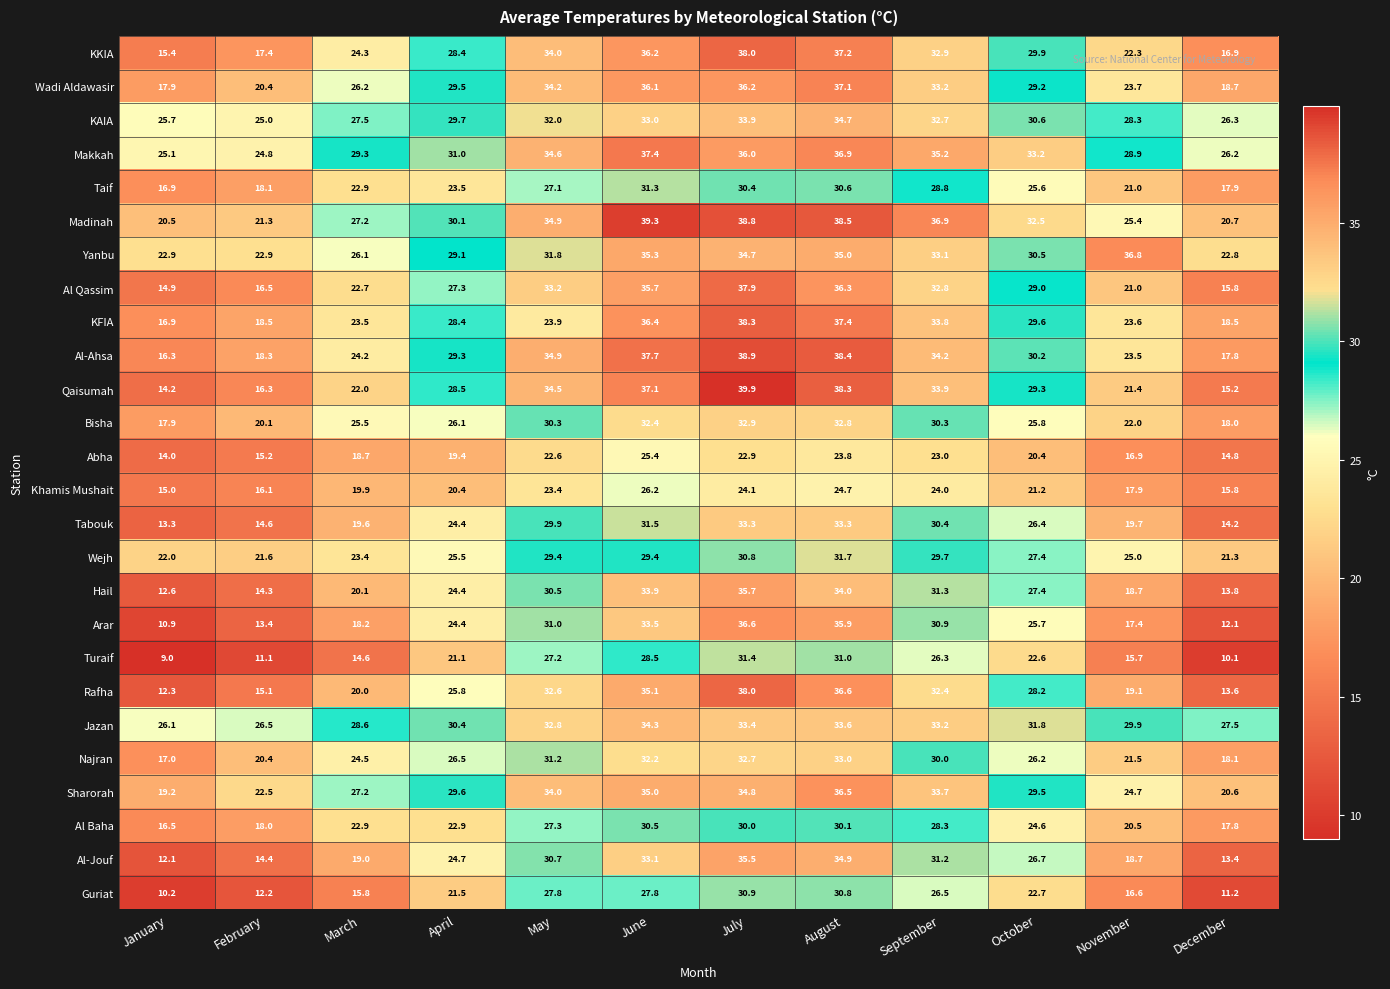

Which series has the largest total across all categories?

Makkah